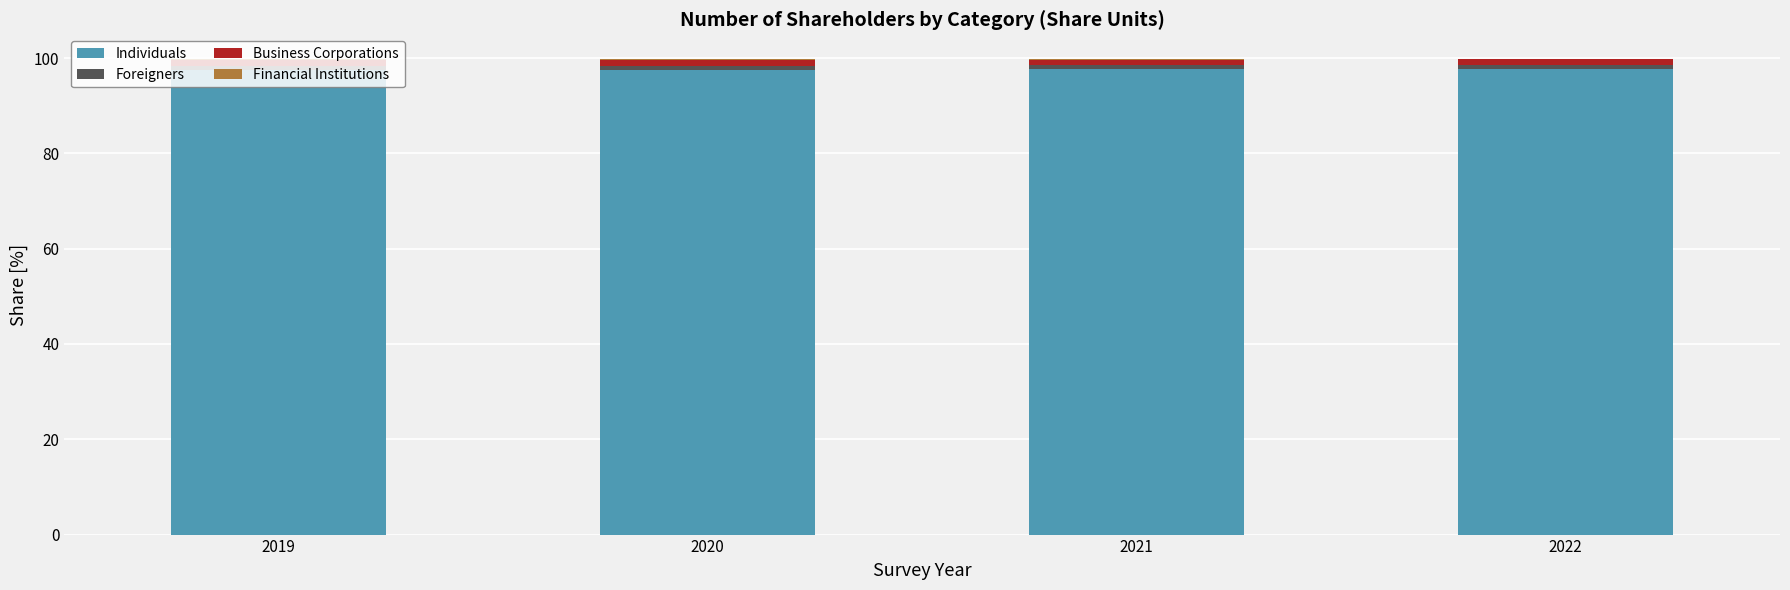

The Individuals series shows 171.0 at 2022. True or false?

False